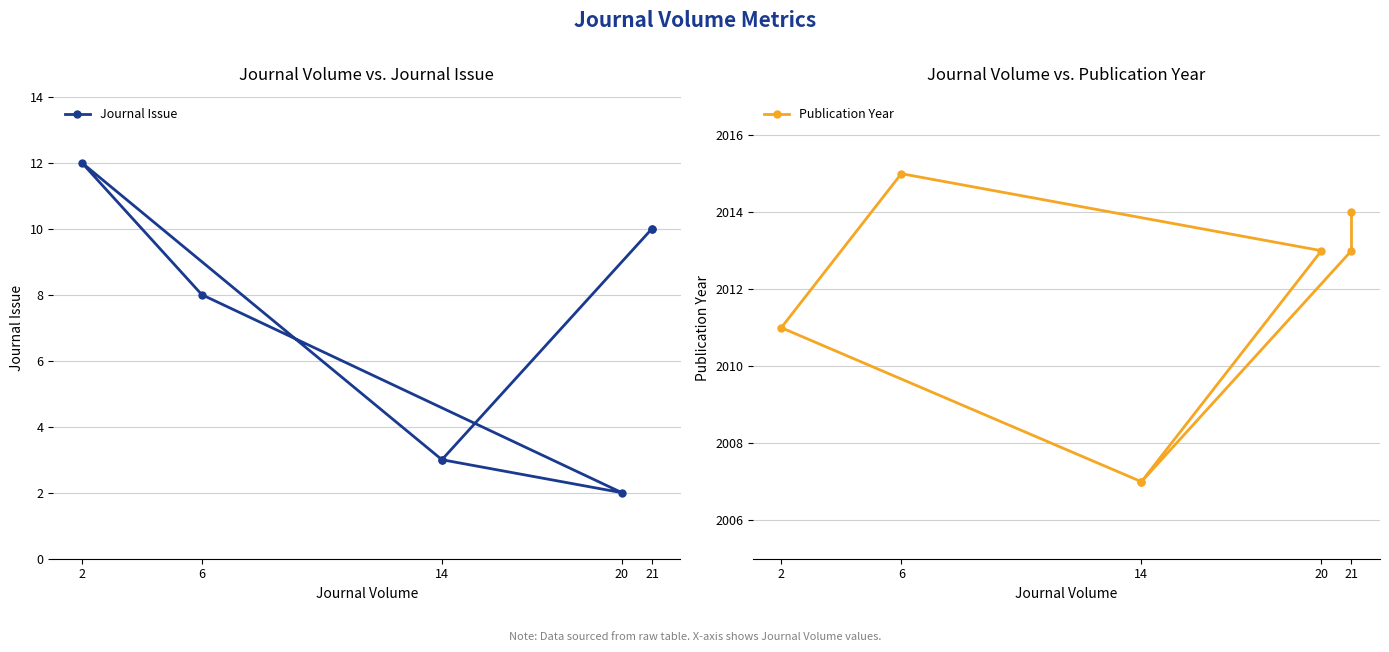

At how many categories does at least one series exceed 200?

7